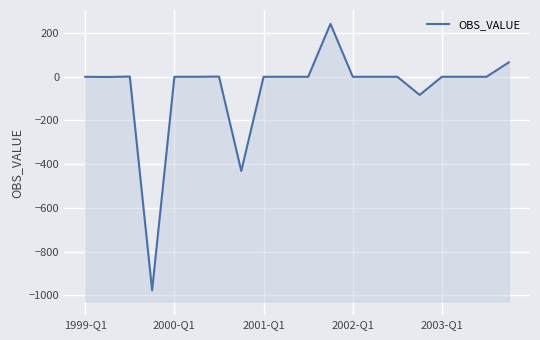

Where is the data nearest to the value -367?

7